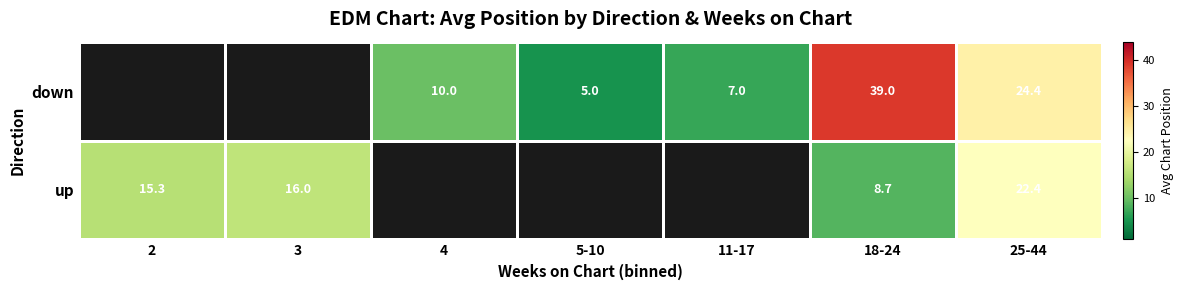

Rank the series at 18-24 from highest to lowest value.

down, up